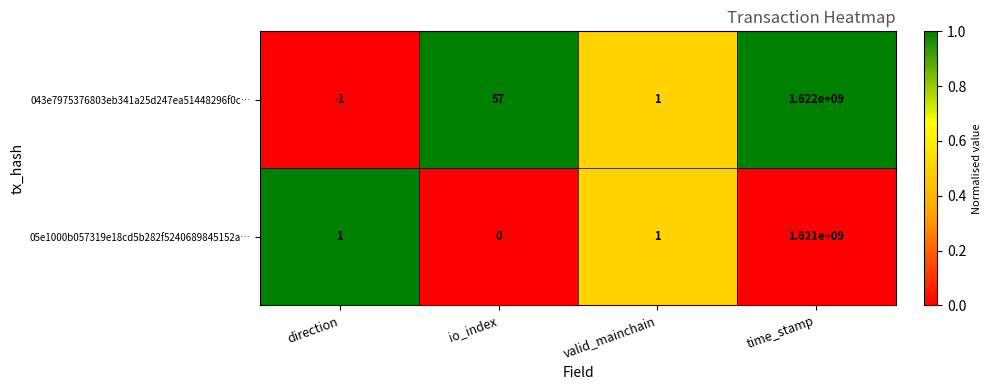

Reading left to right, what are all the values shown in this chart?

043e7975376803eb341a25d247ea51448296f0c…: direction=-1	io_index=57	valid_mainchain=1	time_stamp=1622000000
05e1000b057319e18cd5b282f5240689845152a…: direction=1	io_index=0	valid_mainchain=1	time_stamp=1621000000